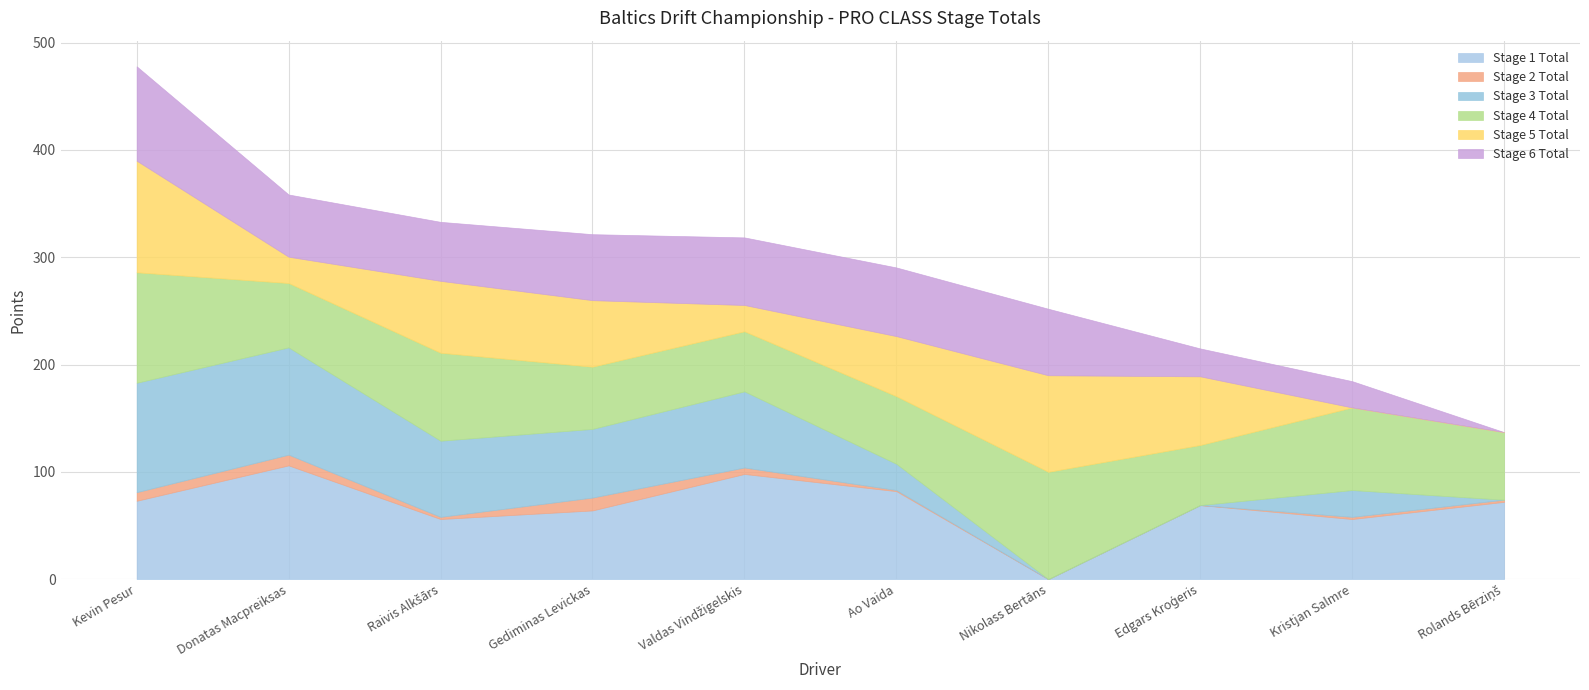

Is it true that Stage 6 Total equals 64.0 at Ao Vaida?

True